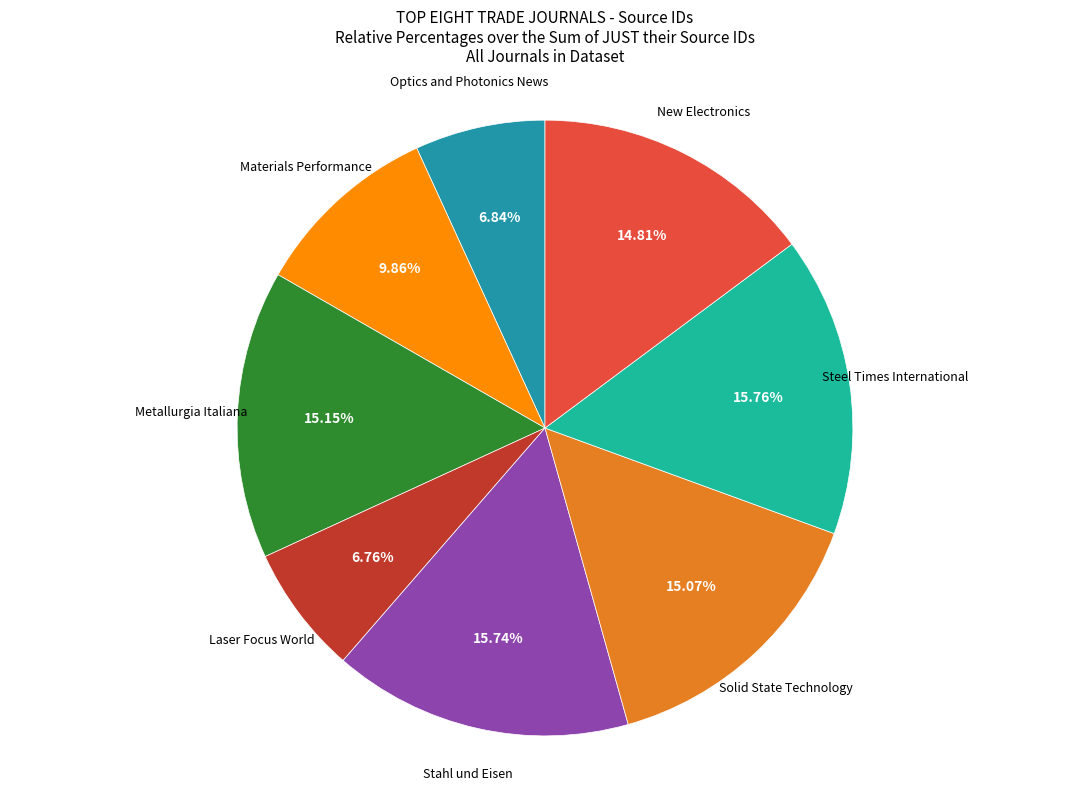

To the nearest percent, what is the combined percentage of Stahl und Eisen and New Electronics?

31%